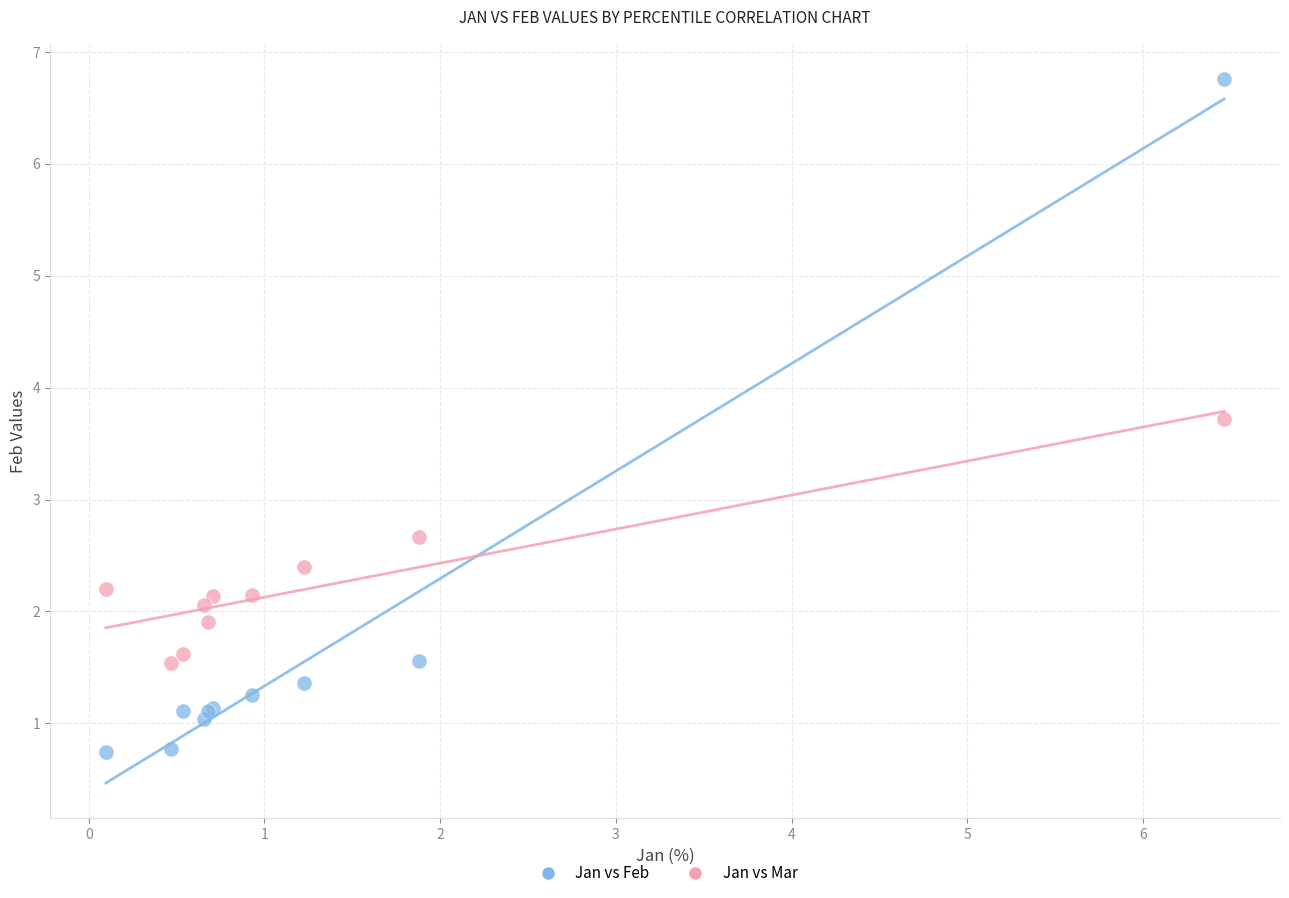

Across all series, what Y value is closest to 3?

2.7